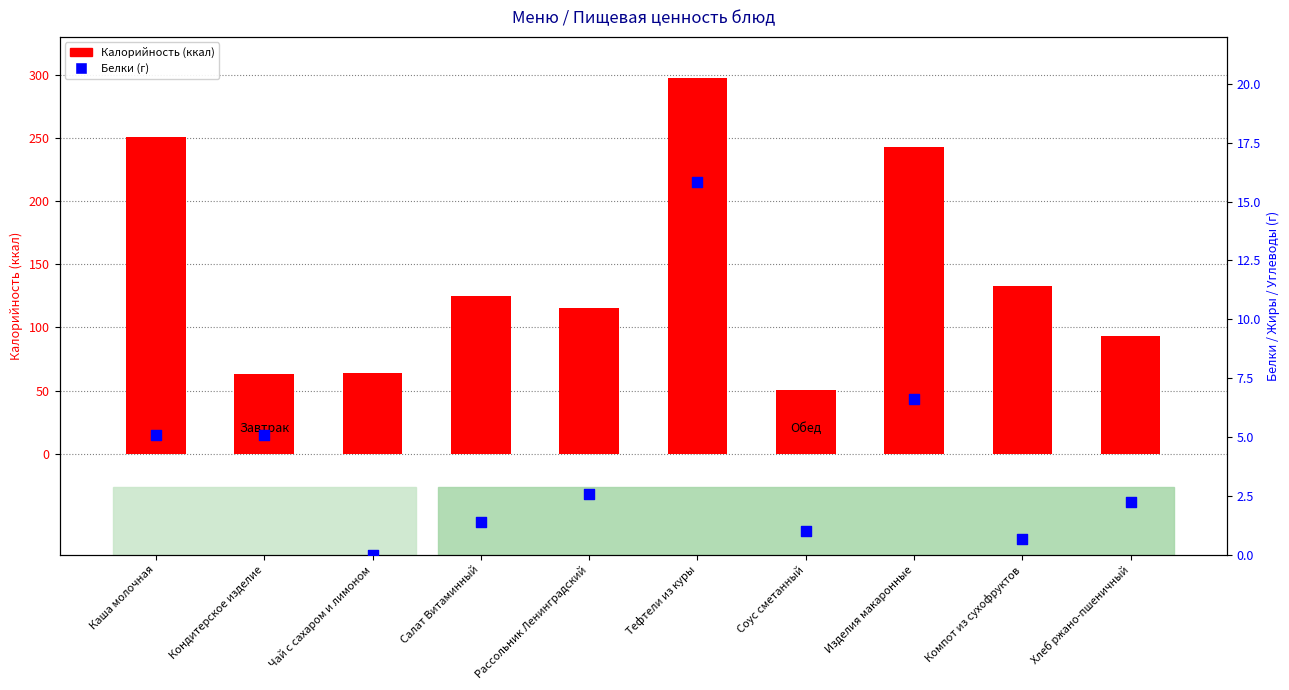

Which has a higher value, Изделия макаронные or Тефтели из куры?

Тефтели из куры